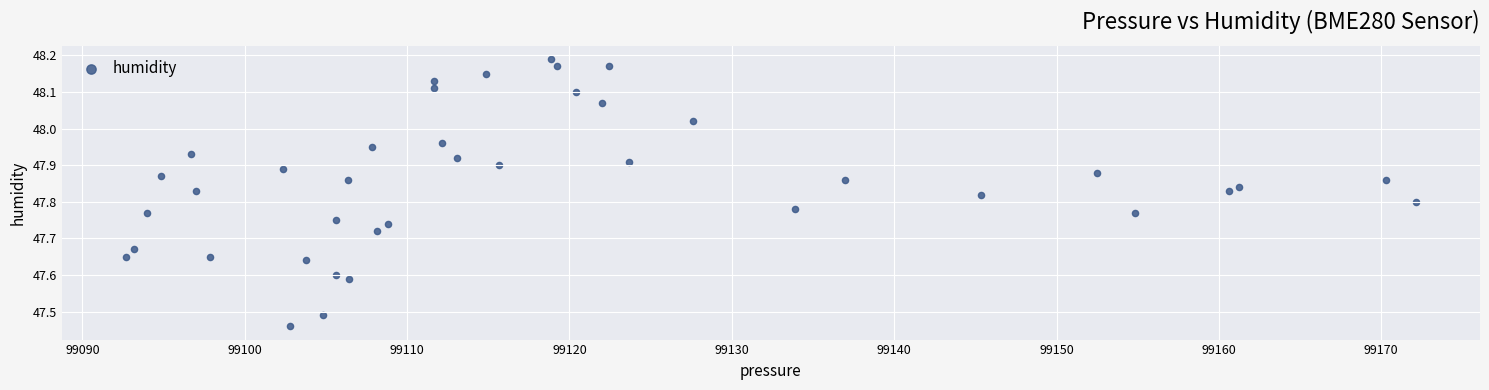

What is the range of Y values (max minus min)?

0.7